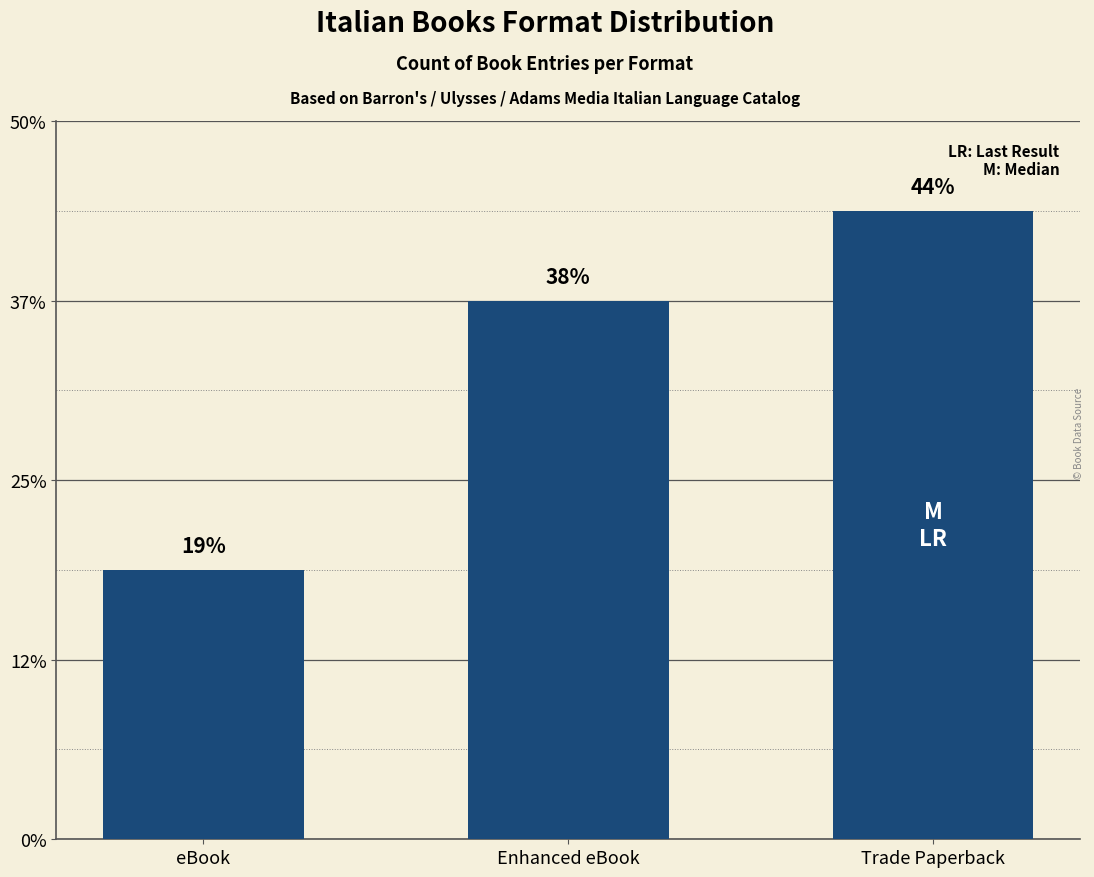

Does the chart contain any negative values?

No